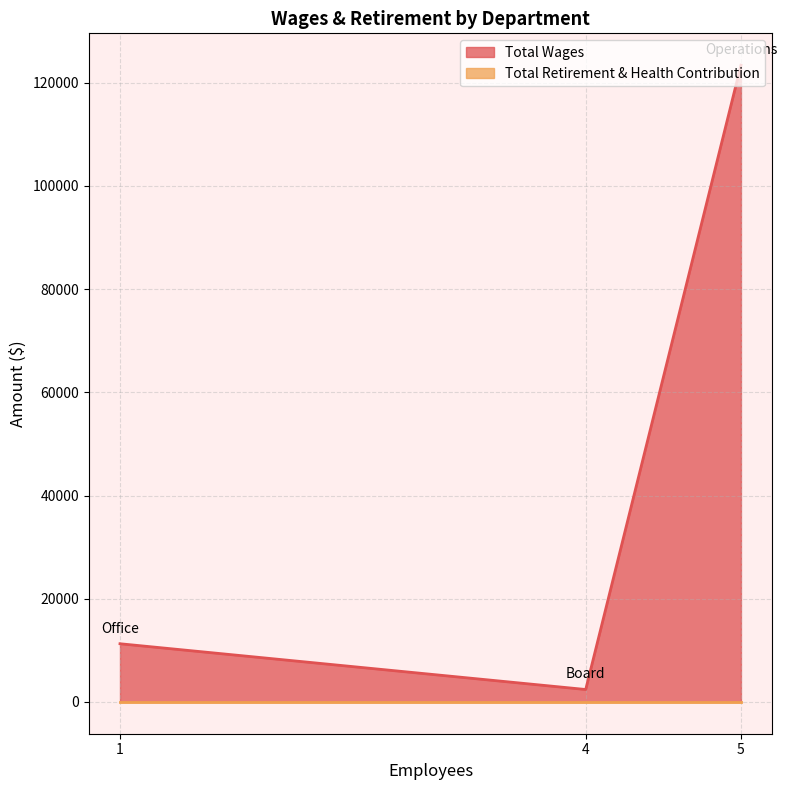

Rank the categories by Total Wages value from highest to lowest.

5, 1, 4